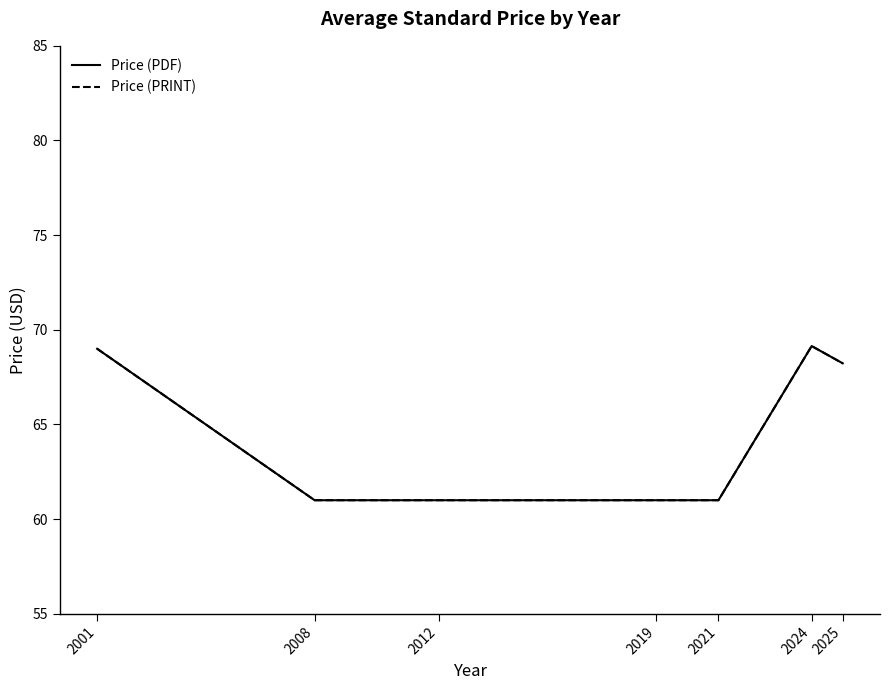

Which category has the lowest value in the Price (PDF) series?

2008